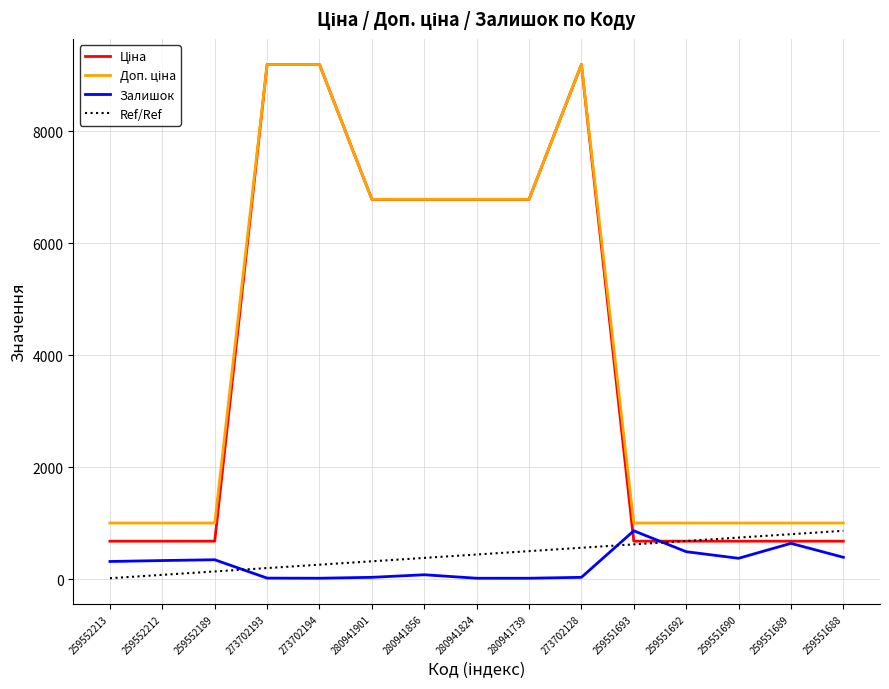

What is the sum of the Ref/Ref values at 273702128 and 259551692?

1246.0